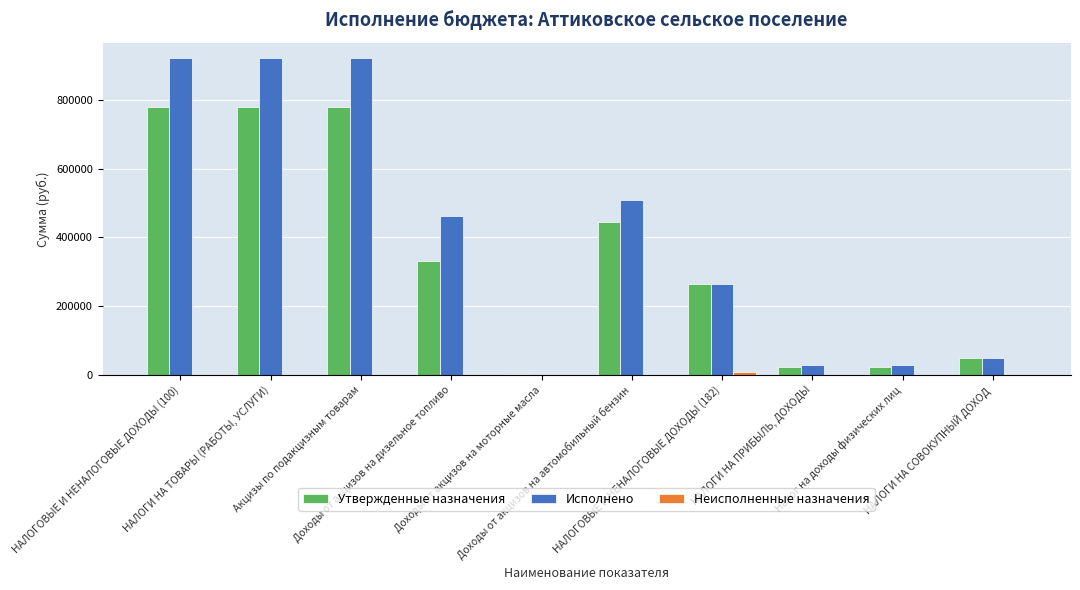

Are the bars horizontal?

No